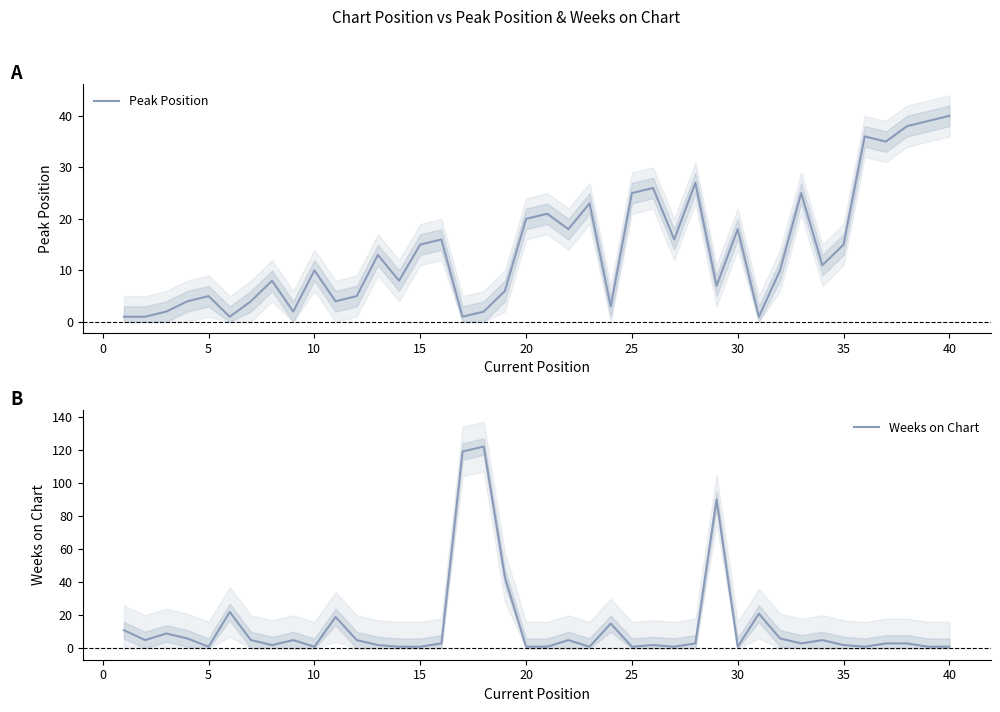

What is the sum of all Peak Position values?

562